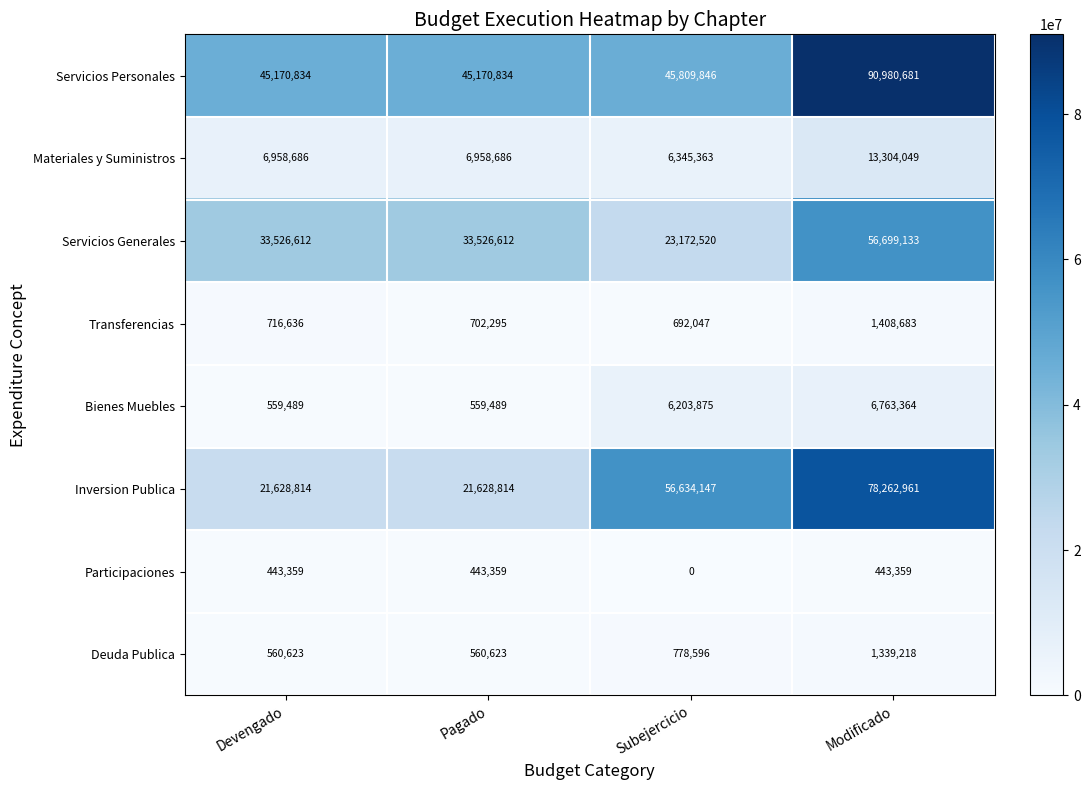

What is the difference between the highest and lowest values at Pagado?

44727475